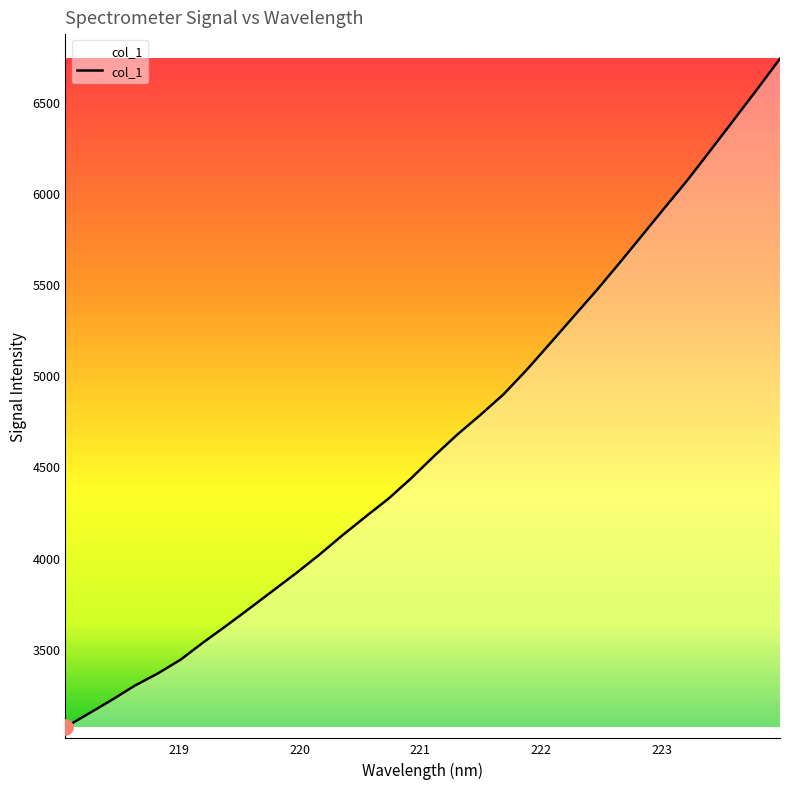

What is the maximum value shown in the chart?

6737.8